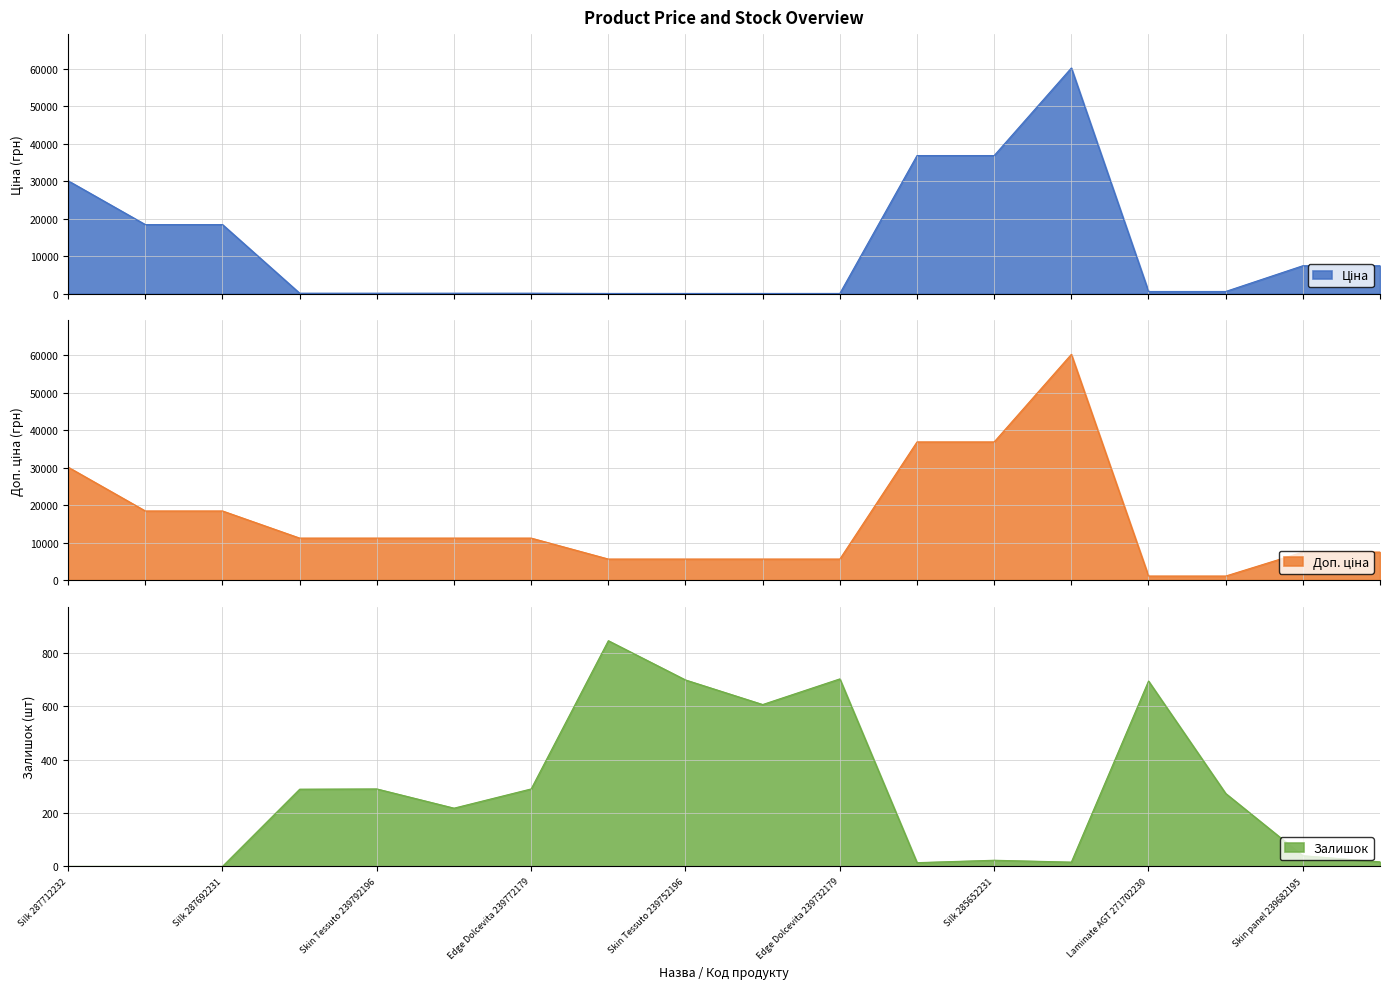

What is the spread (max minus min) of values at Skin Tessuto 239792196?

11070.2